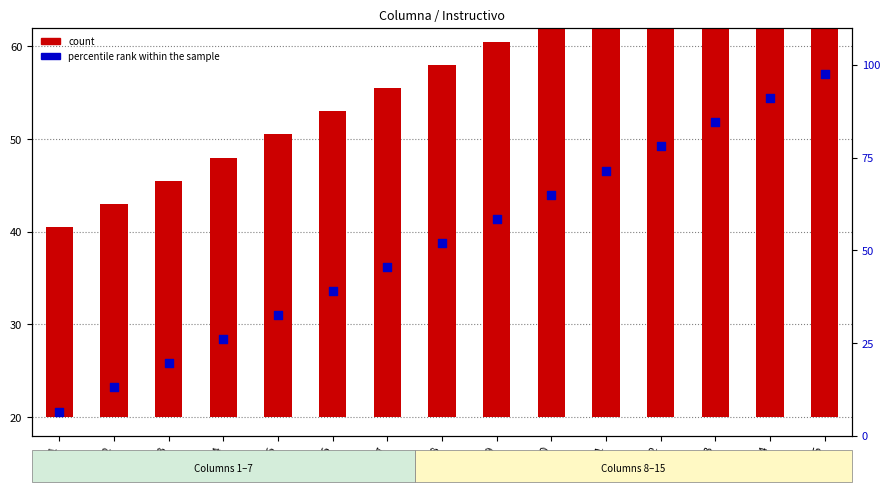

Which series has the widest spread of Y values?

percentile rank within the sample